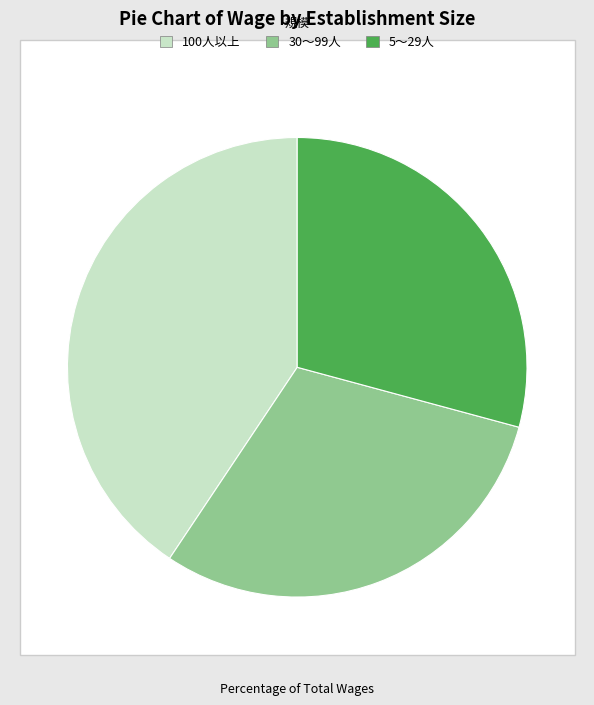

True or false: 5～29人 accounts for 29% of the total.

True